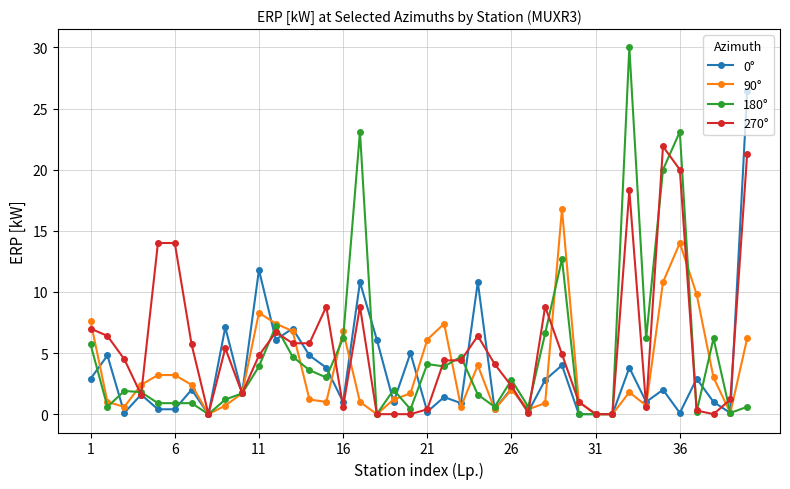

List the series in order of their peak value, highest first.

180°, 0°, 270°, 90°